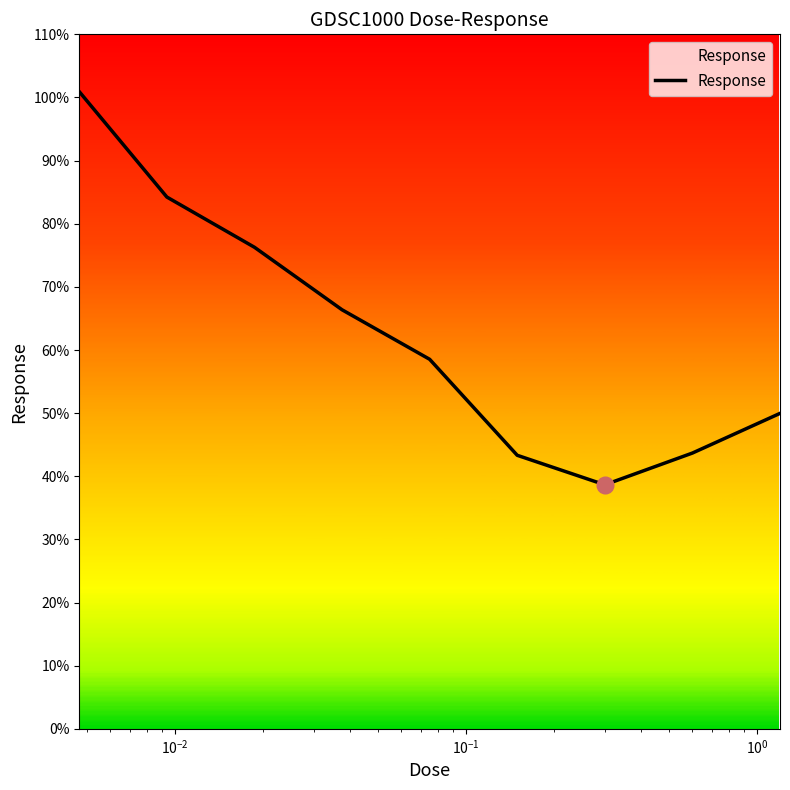

What is the difference between the maximum and minimum values?

62.3